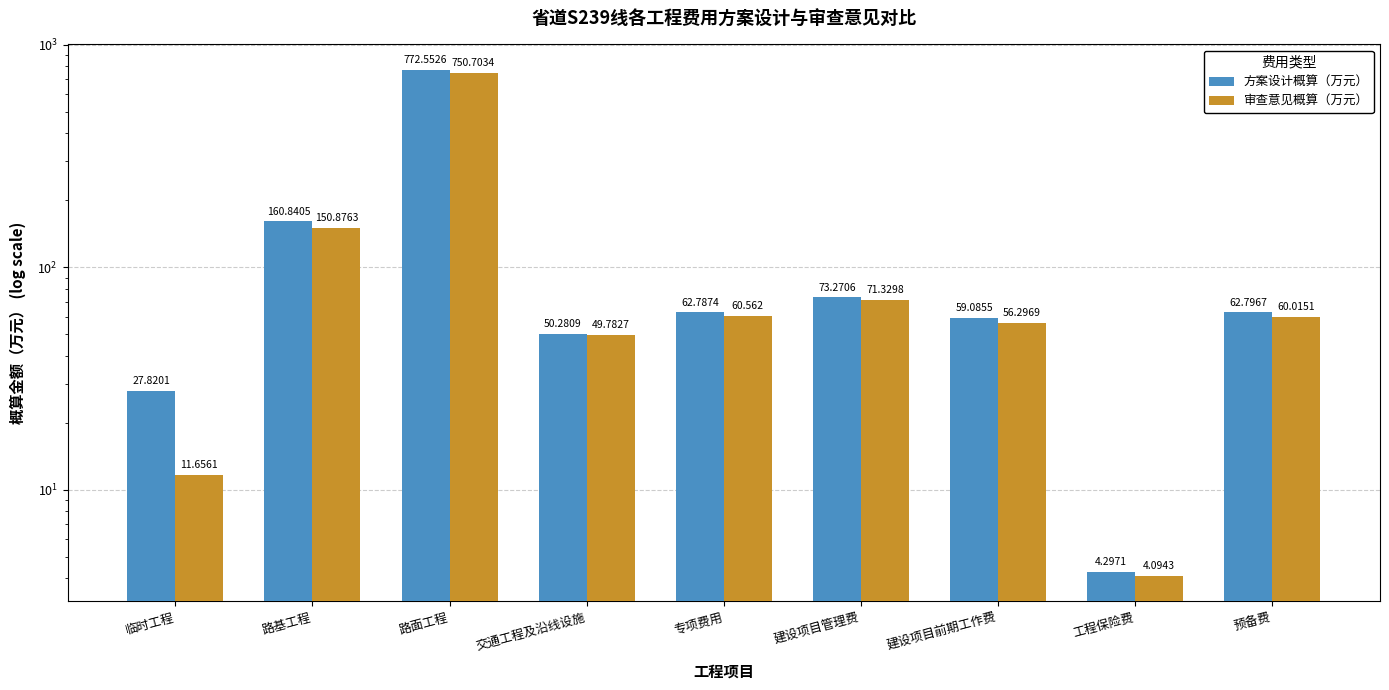

Which label corresponds to the largest value in the chart?

路面工程